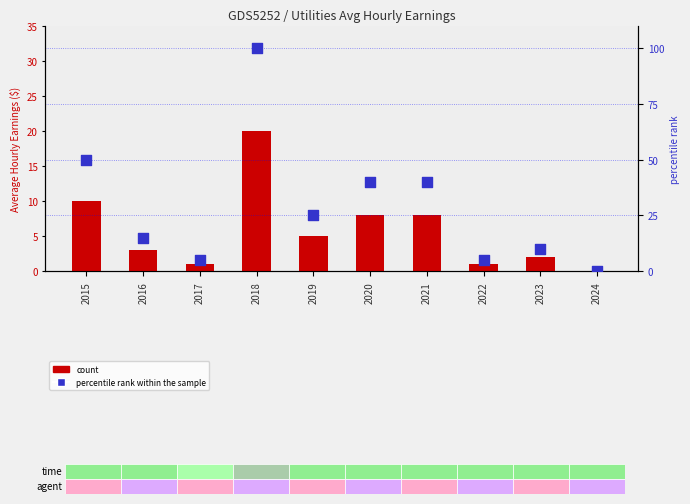

What are all the series names shown in the legend?

count, percentile rank within the sample